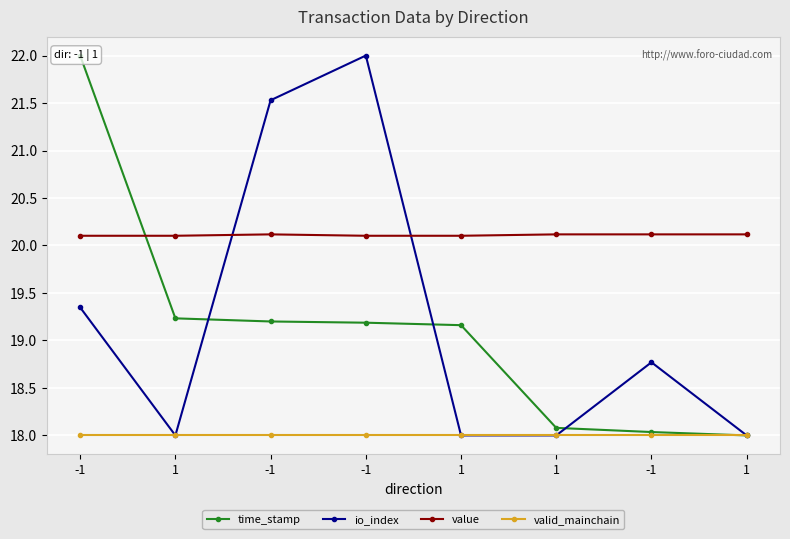

In io_index, how many points are lower than both neighbors (excluding endpoints)?

1